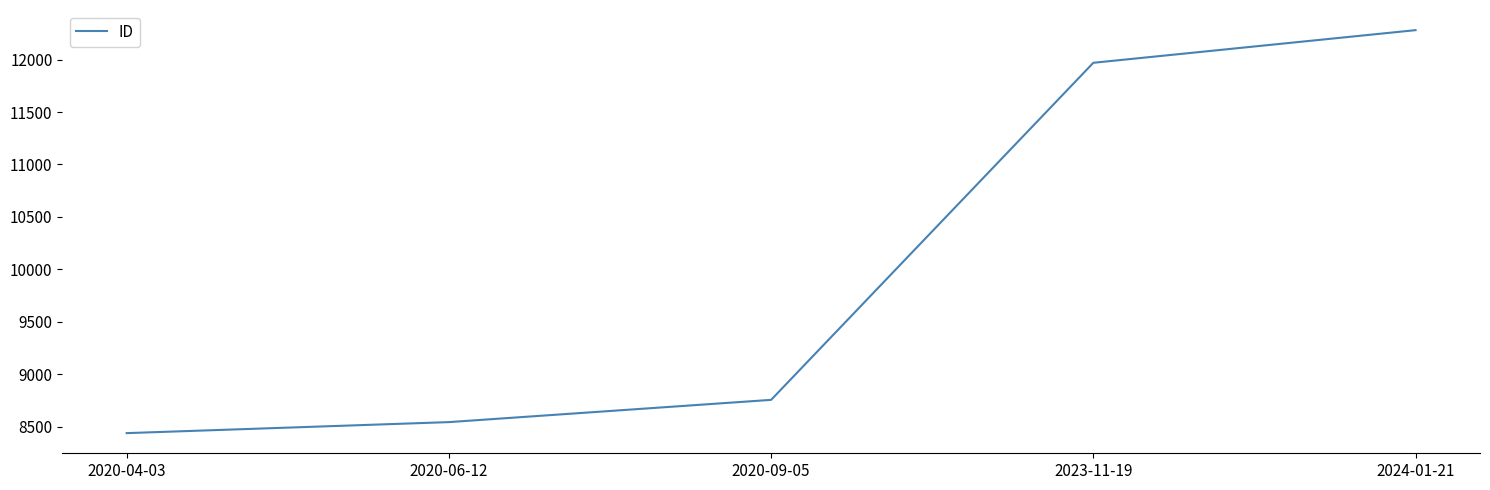

Read the value at 2024-01-21.

12280